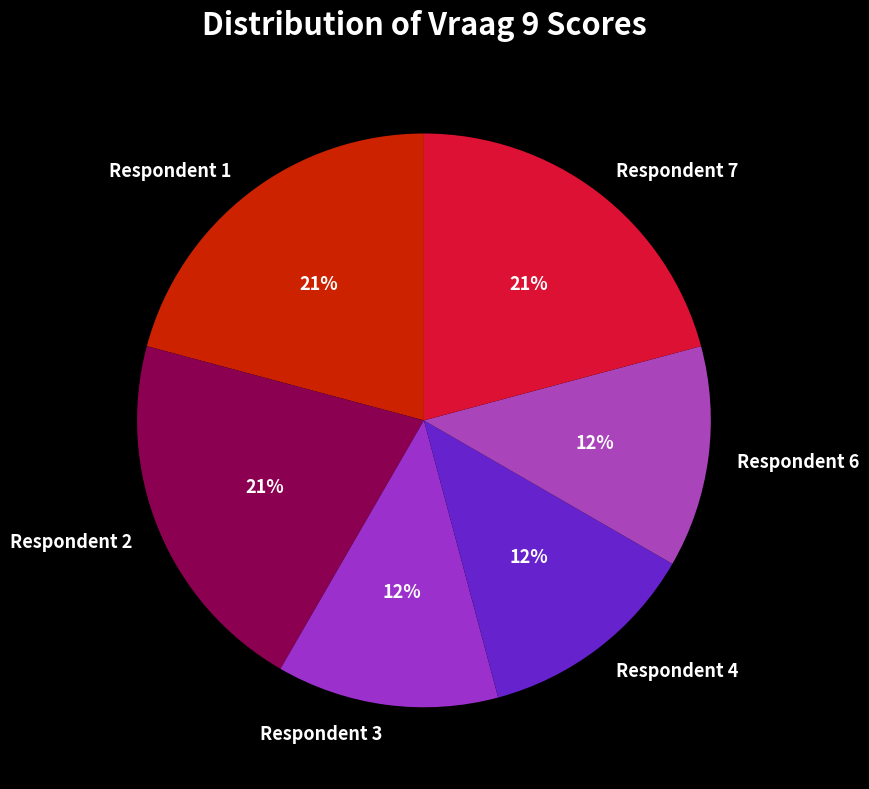

Does any single category account for the majority?

No